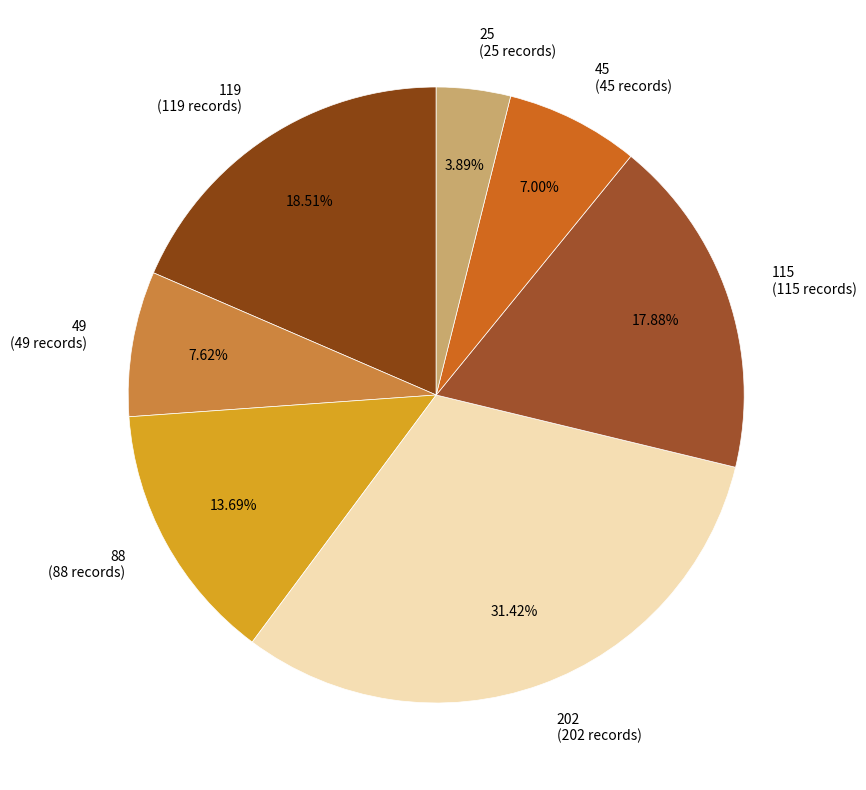

Do 88 and 49 together represent more than half of the pie?

No